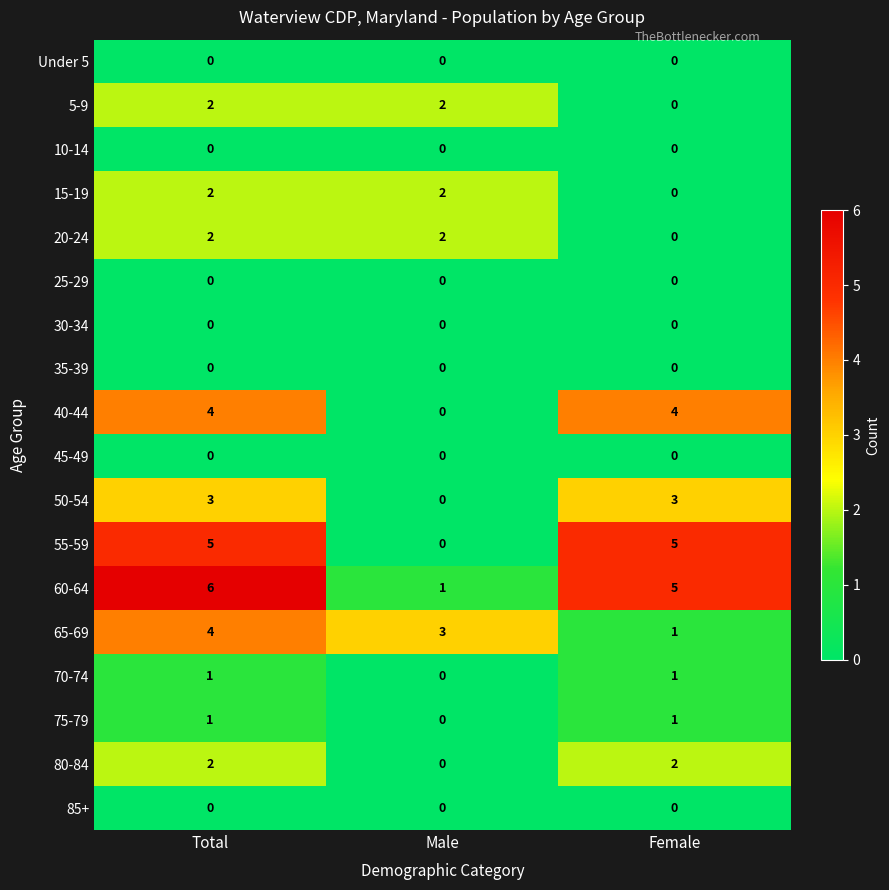

At which category is the sum across all series the highest?

Total